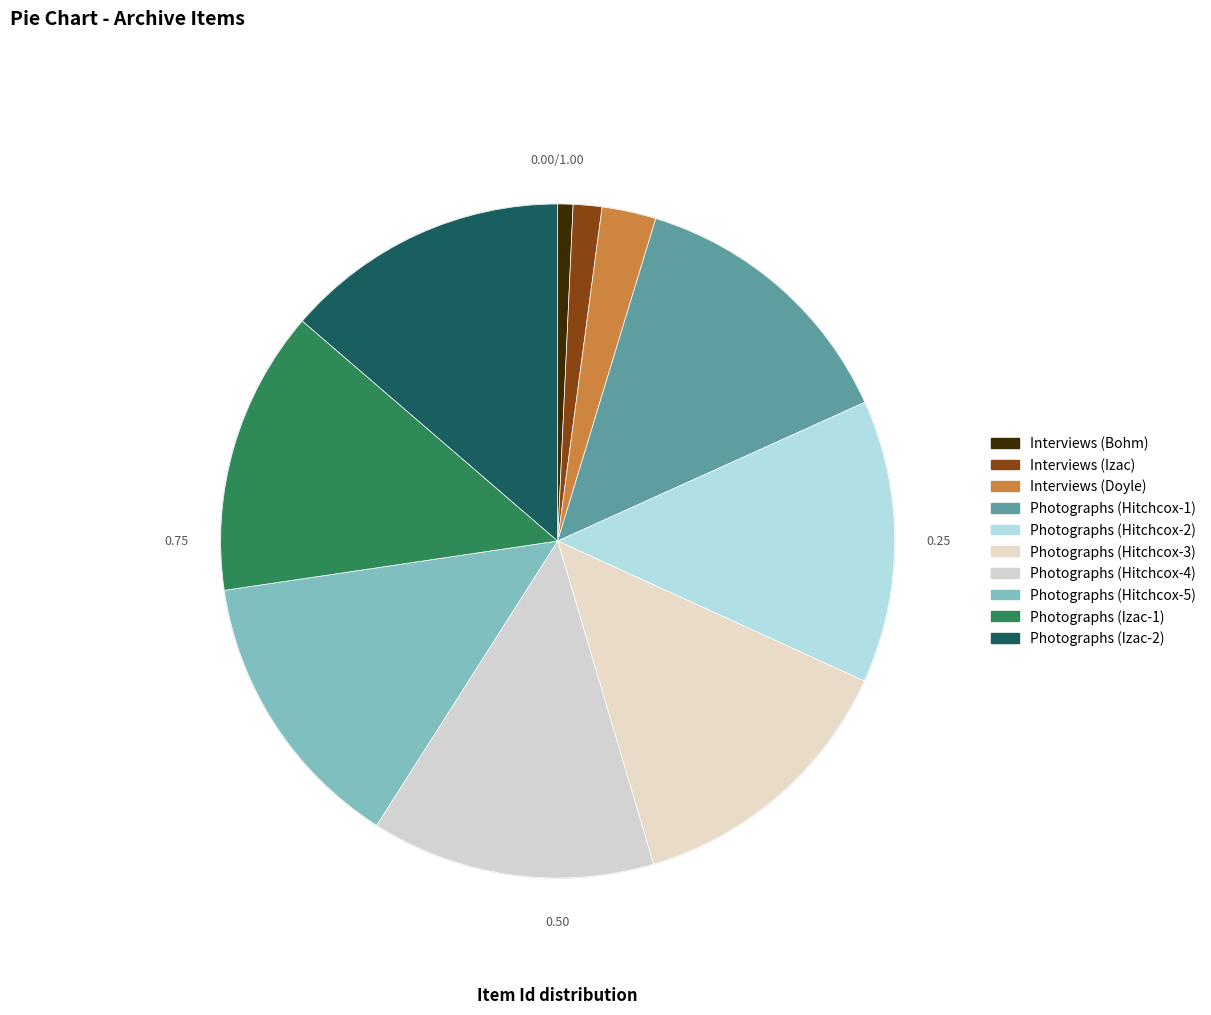

Between Photographs (Hitchcox-1) and Interviews (Bohm), which is larger?

Photographs (Hitchcox-1)